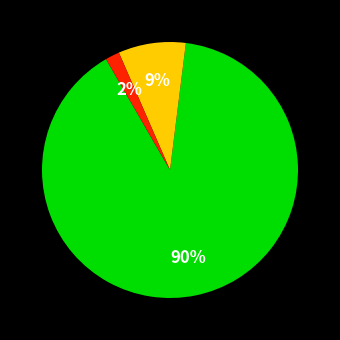

Does any single category account for the majority?

Yes